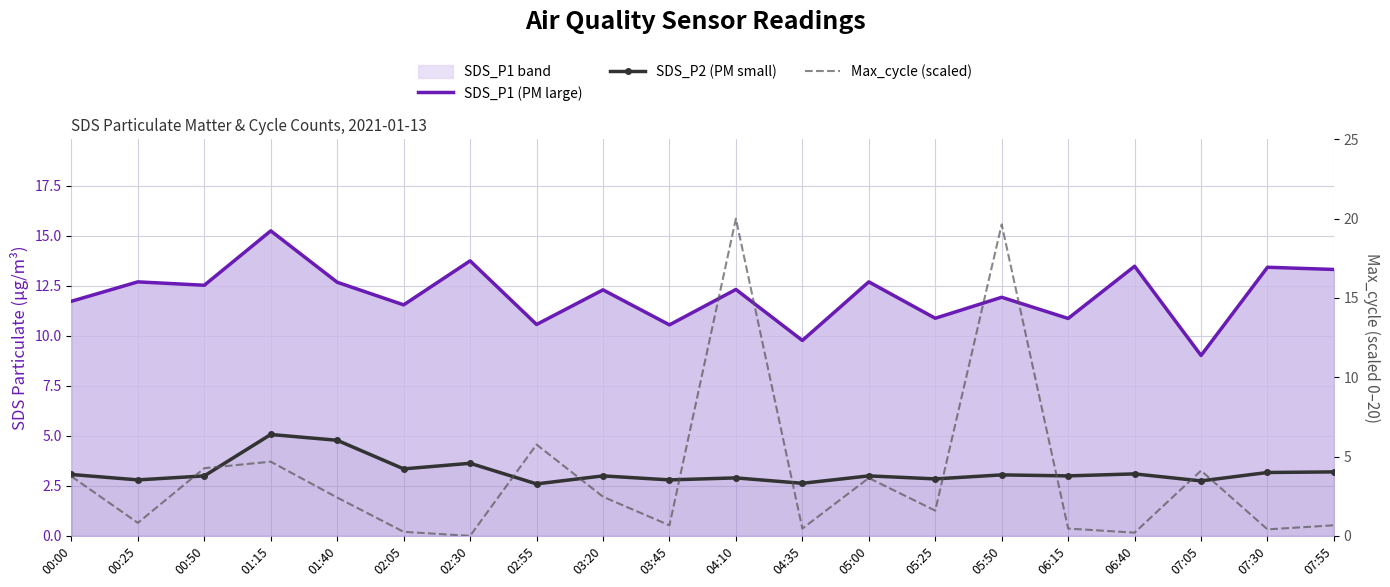

True or false: Max_cycle (scaled) has a value of 6.1 at 05:50.

False